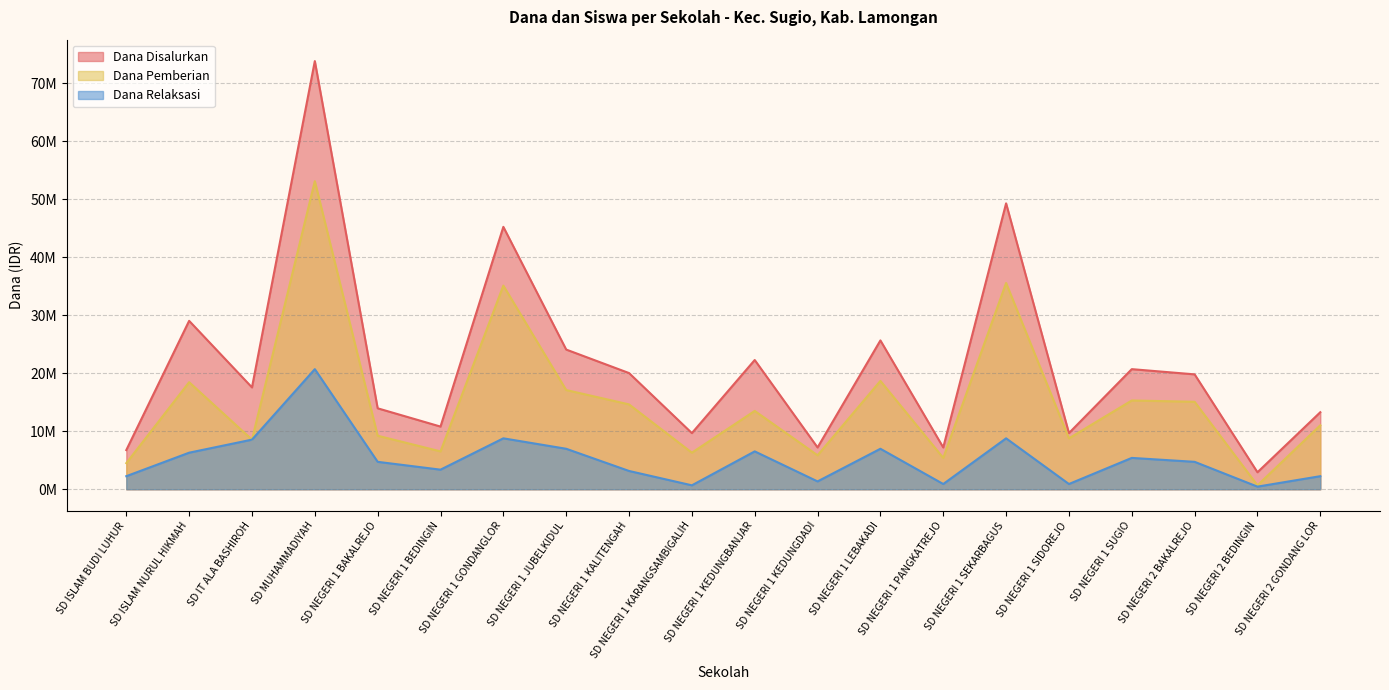

Which category has the highest value in the Dana Disalurkan series?

SD MUHAMMADIYAH